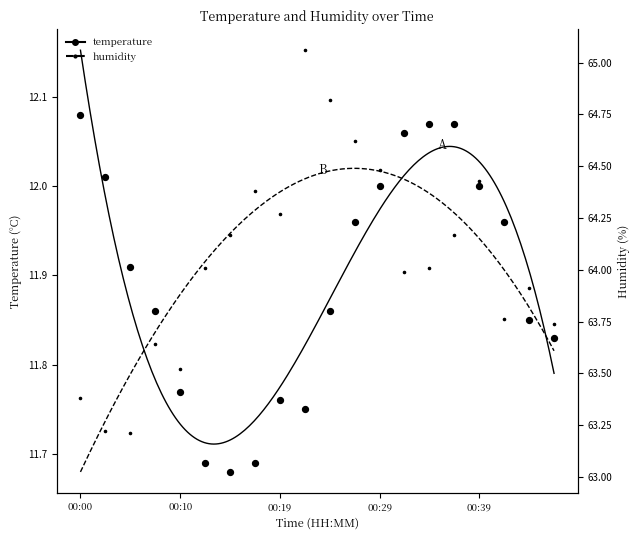

Which series contains the highest Y value?

humidity